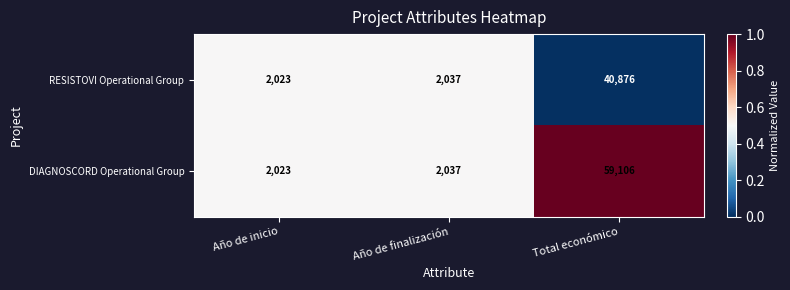

Is it true that DIAGNOSCORD Operational Group equals 37893 at Total económico?

False